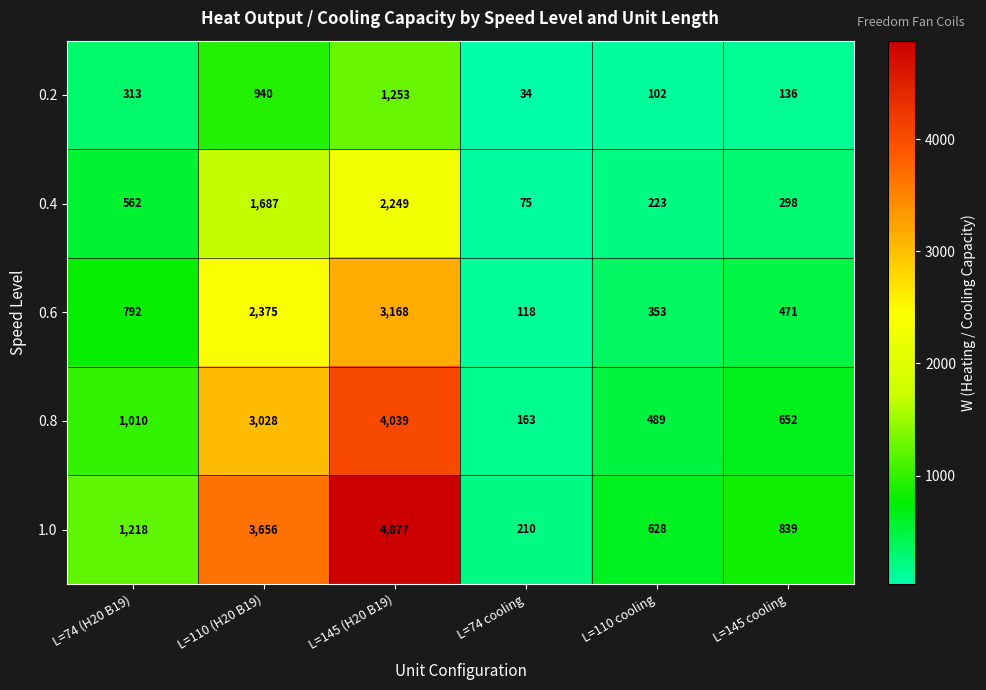

What is the total value across all series at L=110 (H20 B19)?

11686